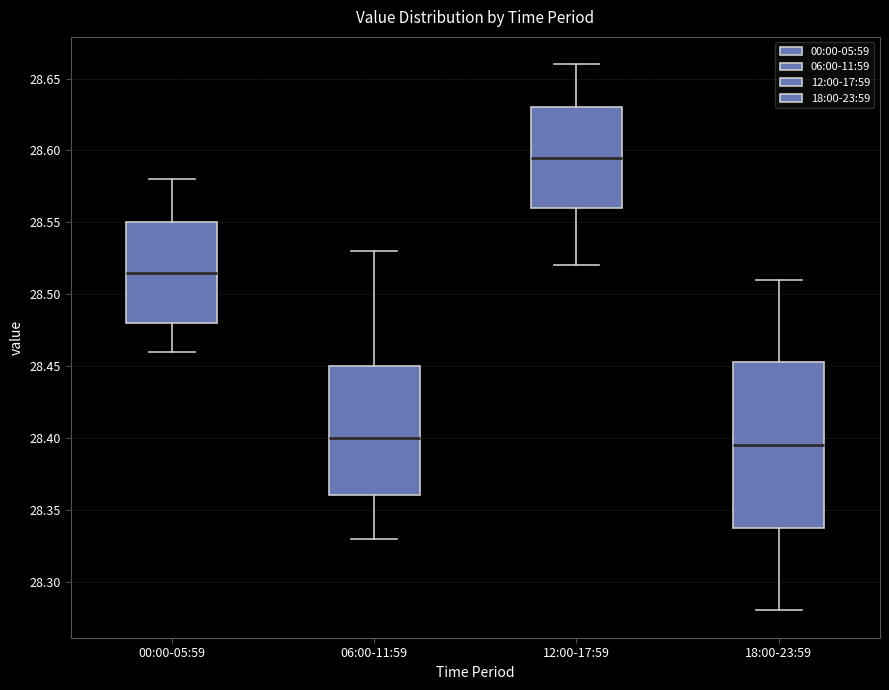

Which box is the tallest, from its lower edge to its upper edge?

18:00-23:59